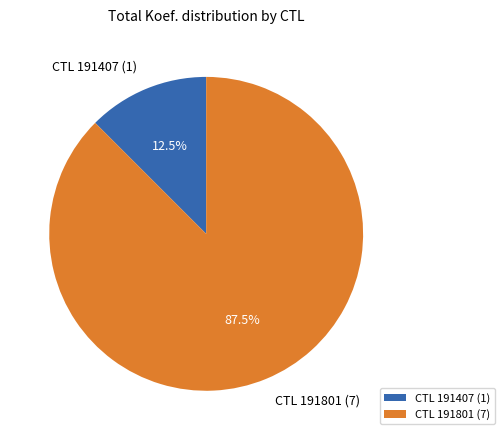

How many slices are in this pie chart?

2